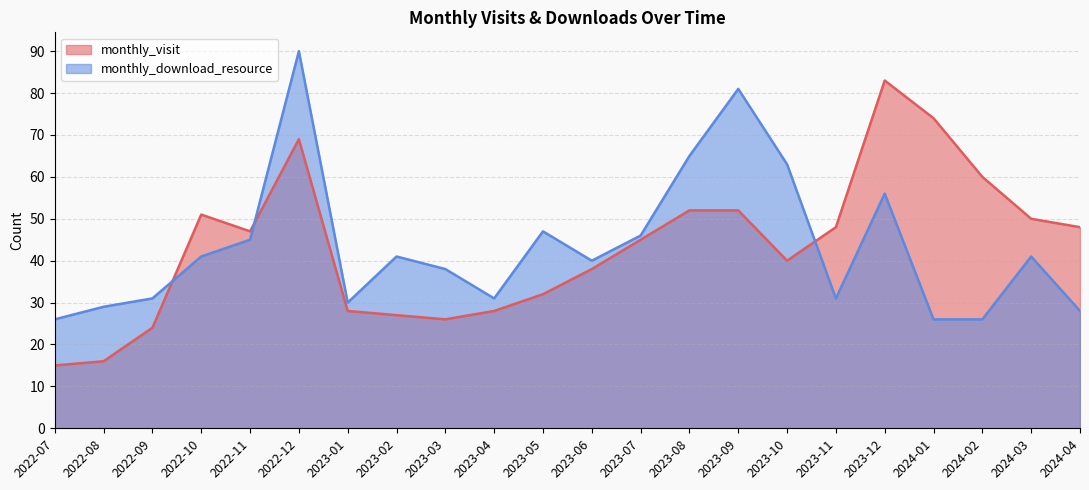

What is the label of the 6th point from the left?

2022-12